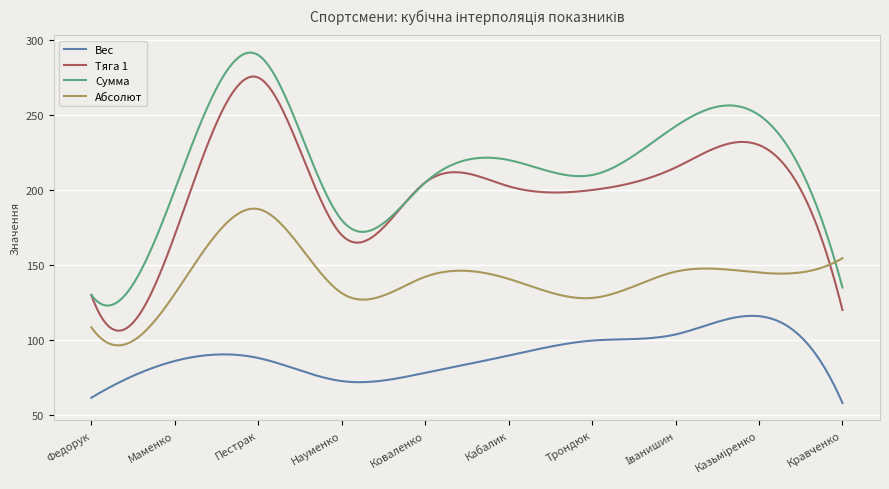

What are all the series names shown in the legend?

Вес, Тяга 1, Сумма, Абсолют